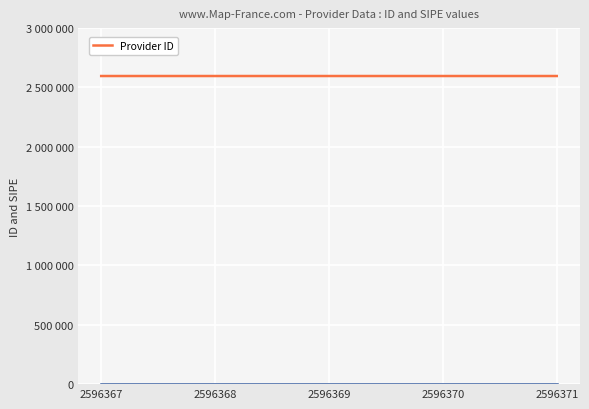

List the labels in order of value, smallest first.

2596367, 2596368, 2596369, 2596370, 2596371